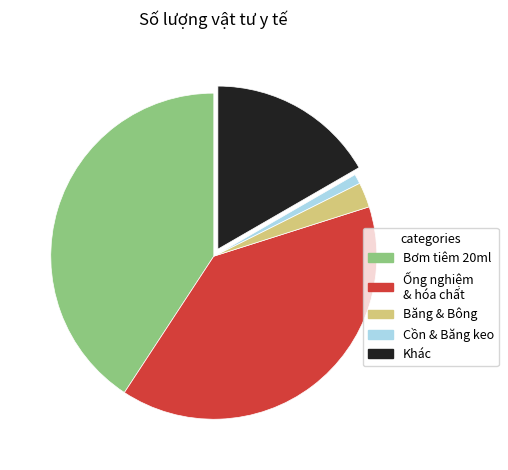

What is the smallest slice in the pie chart?

Cồn & Băng keo